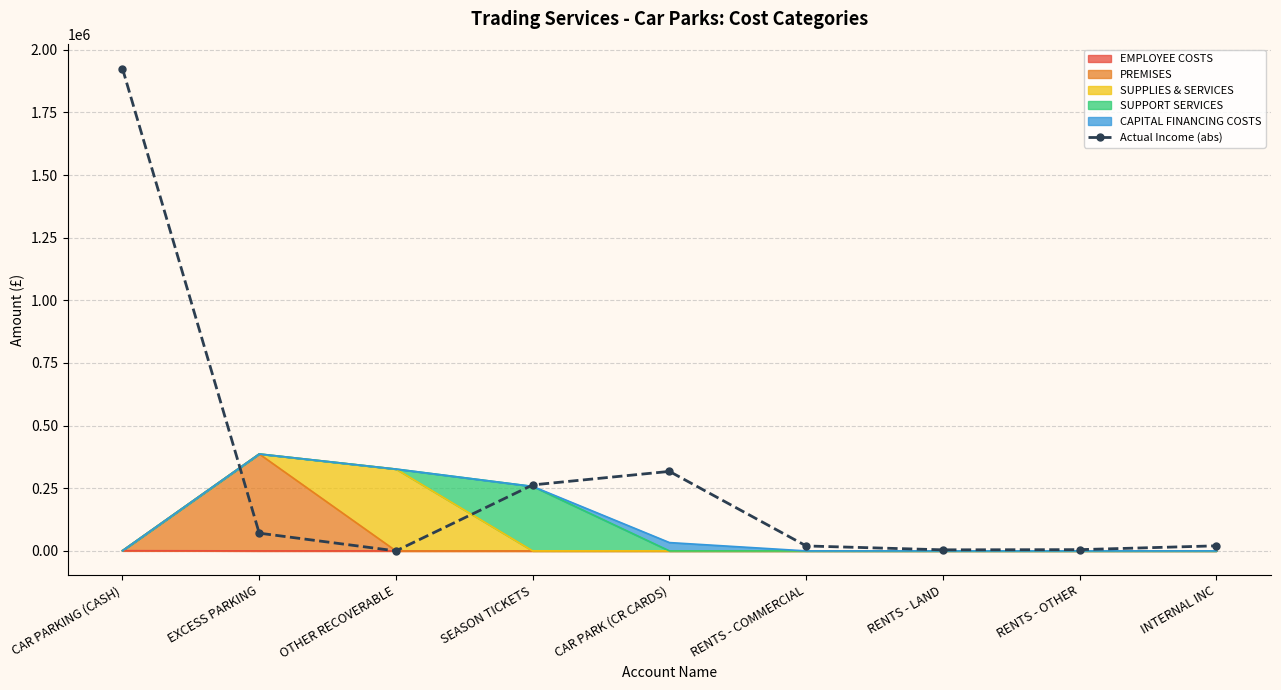

Rank the categories by value from highest to lowest.

CAR PARKING (CASH), CAR PARK (CR CARDS), SEASON TICKETS, EXCESS PARKING, INTERNAL INC, RENTS - COMMERCIAL, RENTS - OTHER, RENTS - LAND, OTHER RECOVERABLE